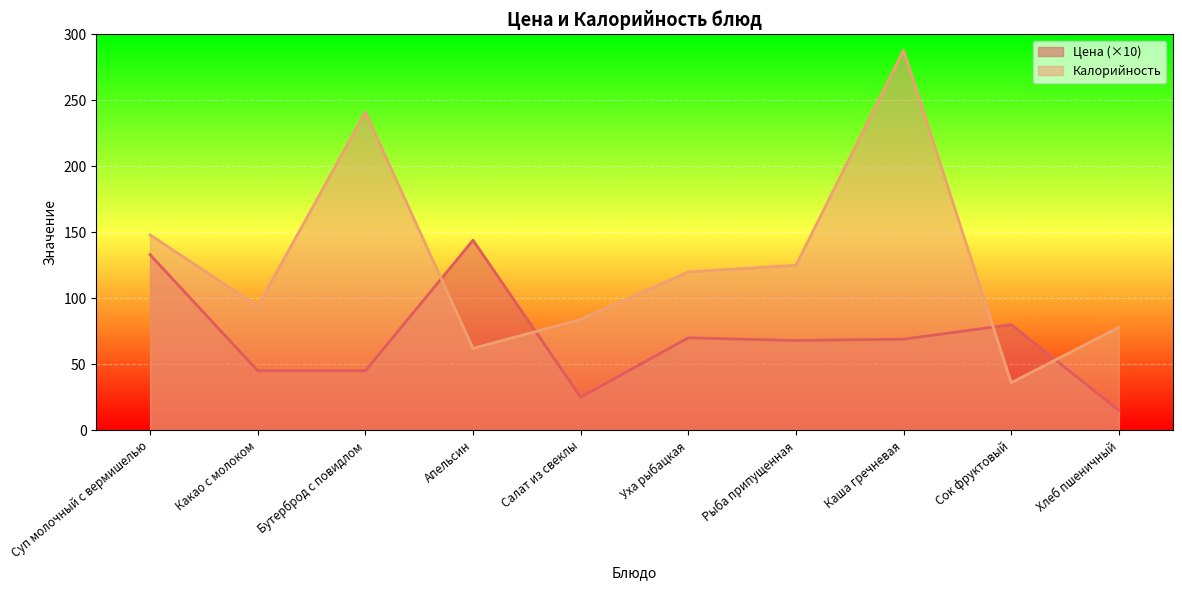

What position from the left is Бутерброд с повидлом?

3